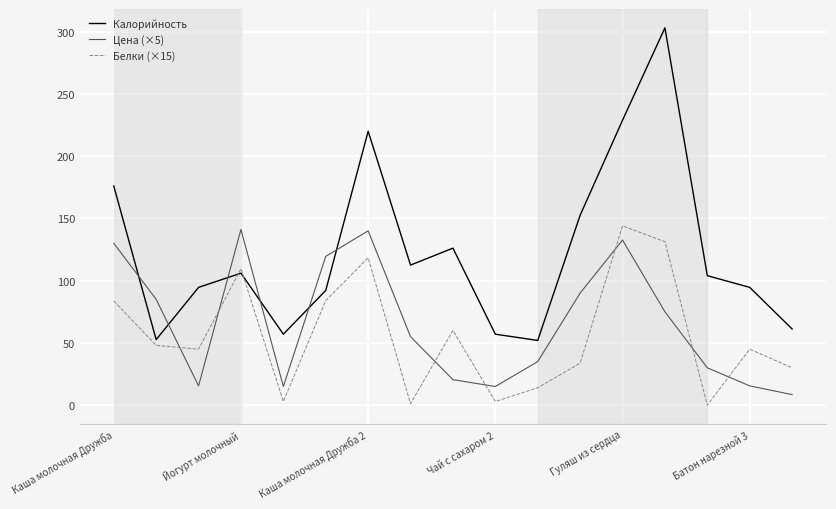

What is the greatest value displayed?

303.0